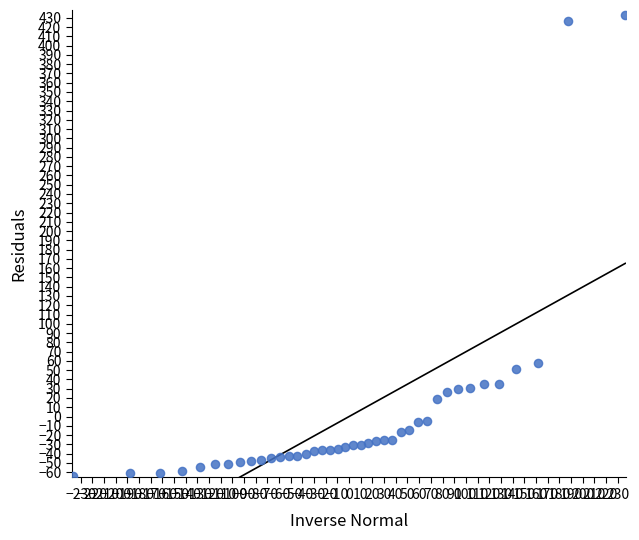

What Y value in the scatter plot is closest to 184?

57.7